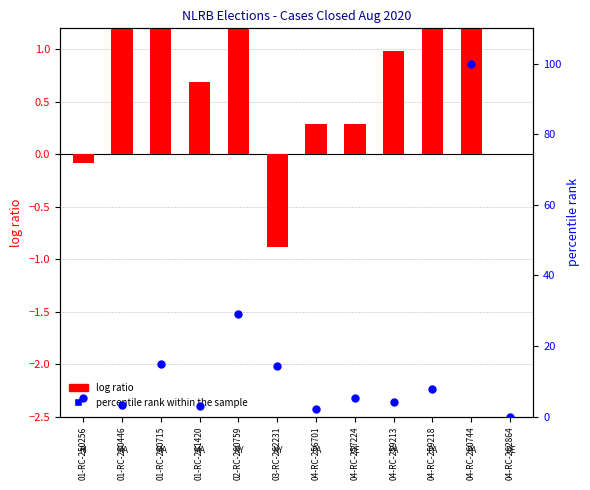

What is the total value across all series at 04-RC-257224?

5.4